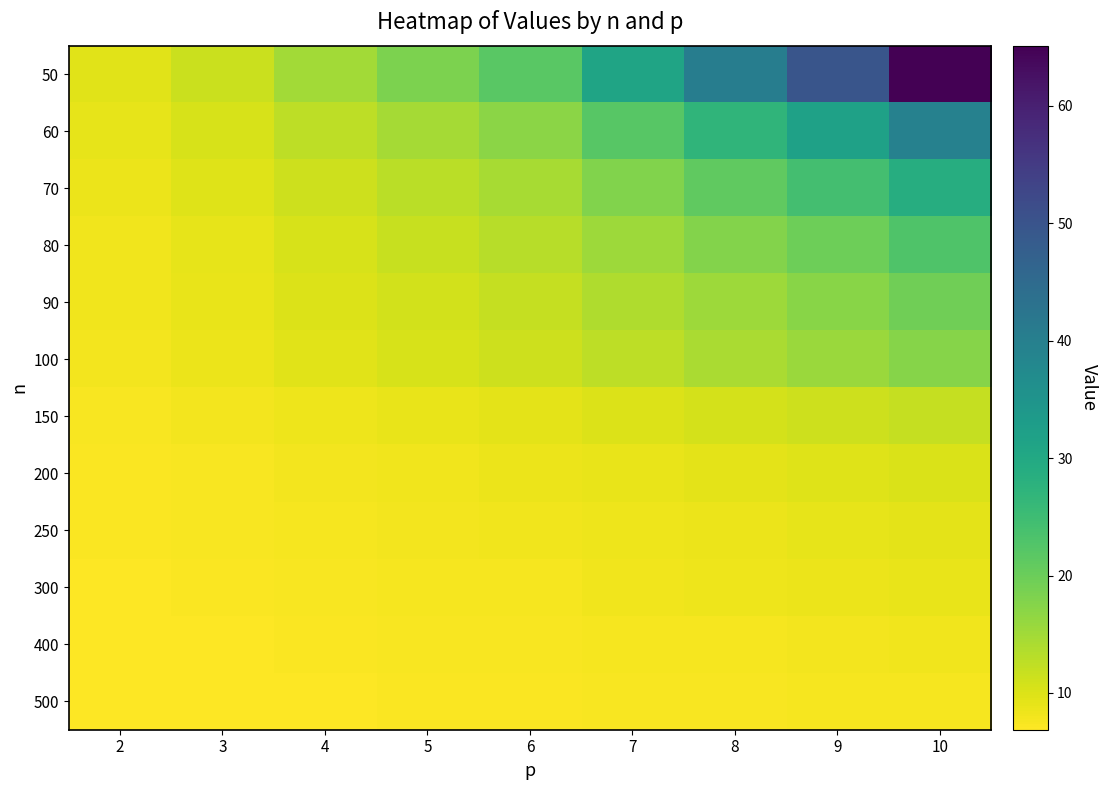

What is the total value across all series at 2?

93.5